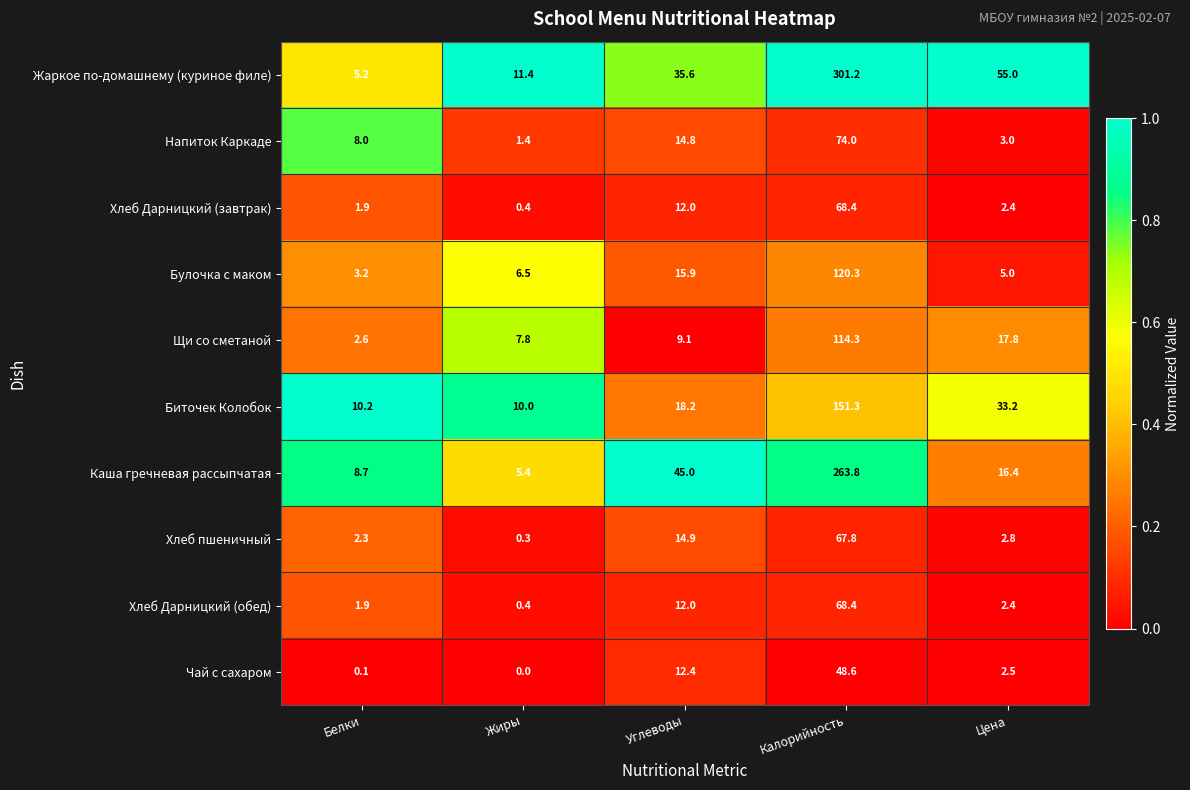

Rank the categories by Каша гречневая рассыпчатая value from lowest to highest.

Жиры, Белки, Цена, Углеводы, Калорийность